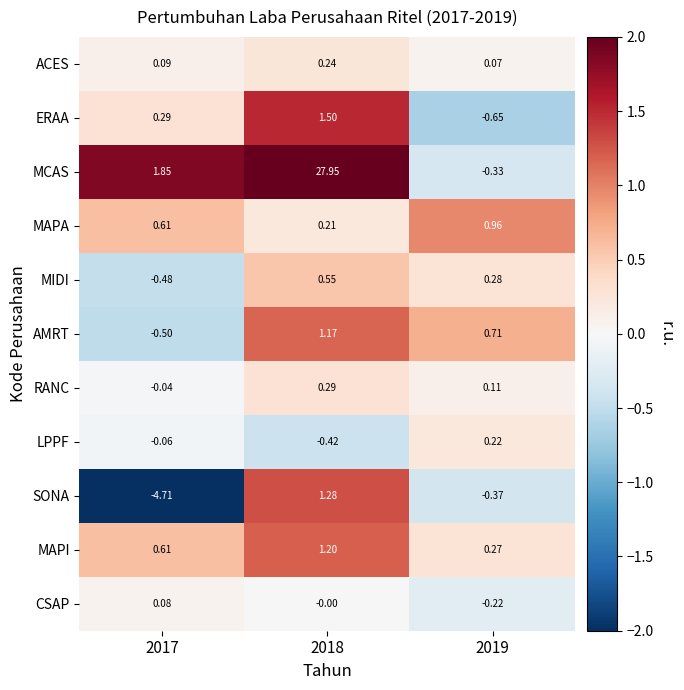

Is the value of MCAS at 2017 greater than the value of AMRT at 2018?

Yes